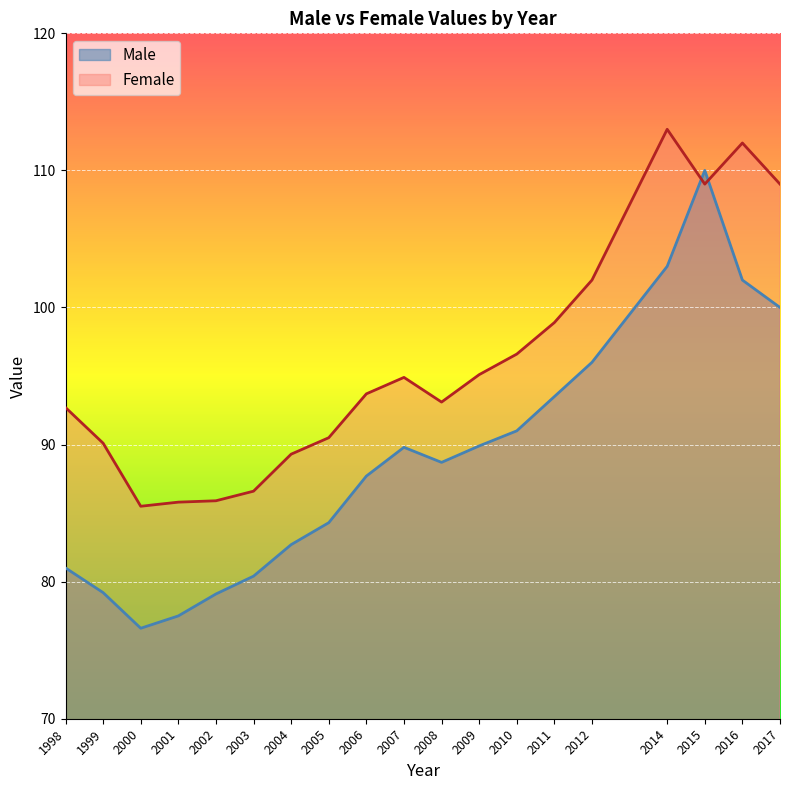

Which series has the largest total across all categories?

Female